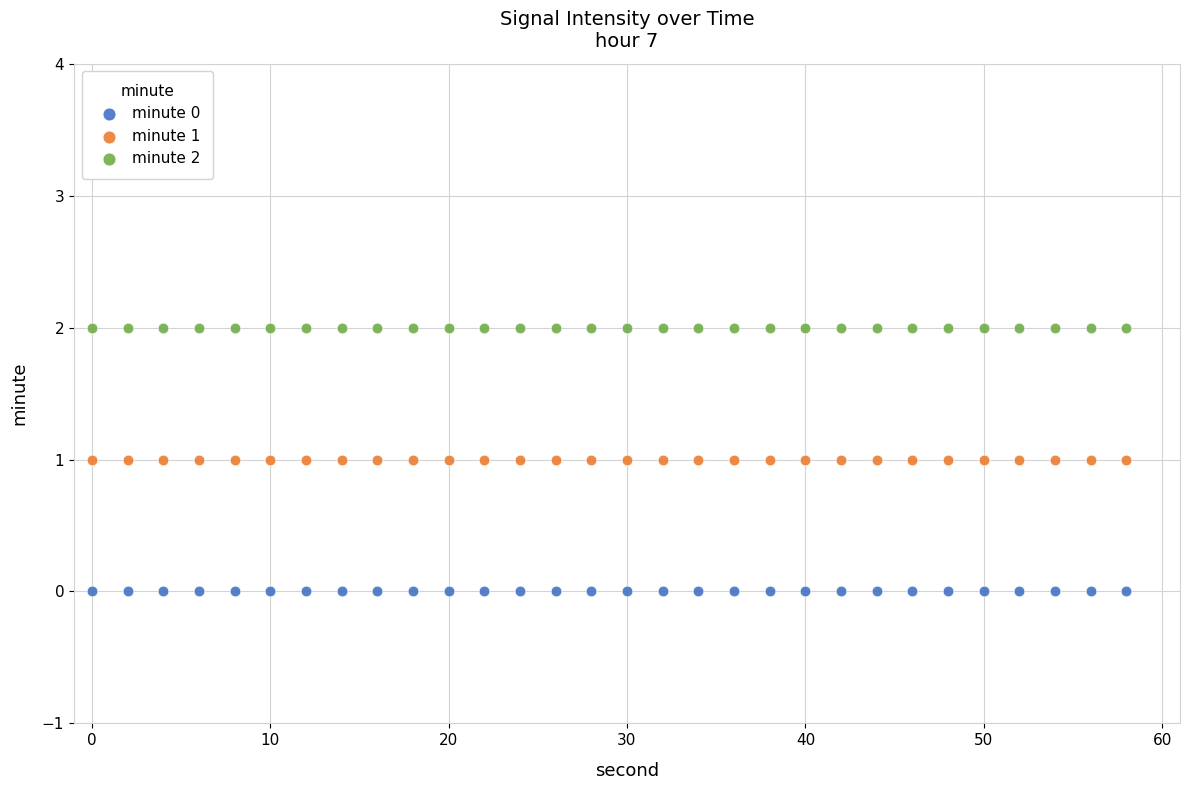

Which series reaches the maximum Y coordinate?

minute 2